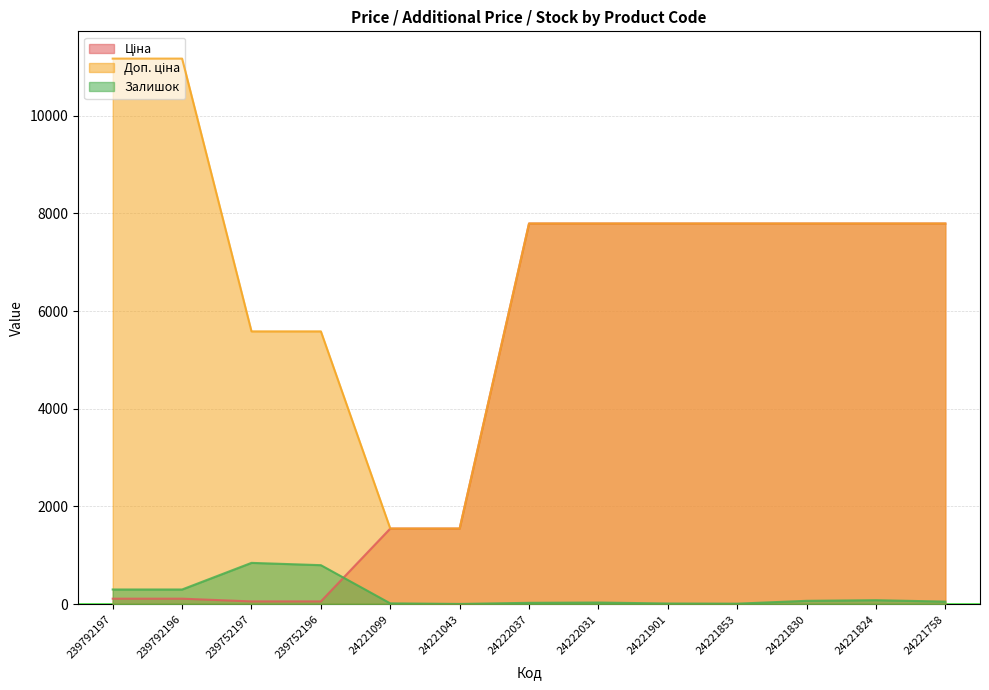

What are all the series names shown in the legend?

Ціна, Доп. ціна, Залишок